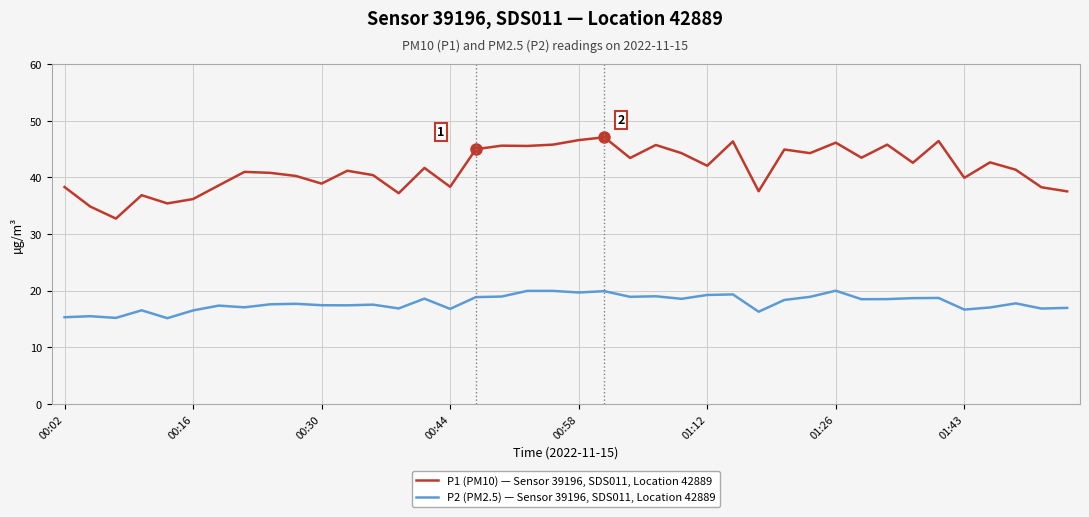

Does the chart display data point markers on the line(s)?

No